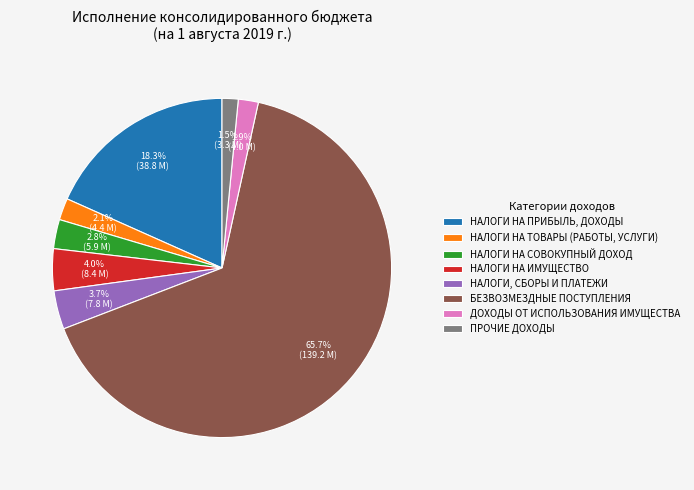

What percentage is NOT represented by ДОХОДЫ ОТ ИСПОЛЬЗОВАНИЯ ИМУЩЕСТВА?

98.1%